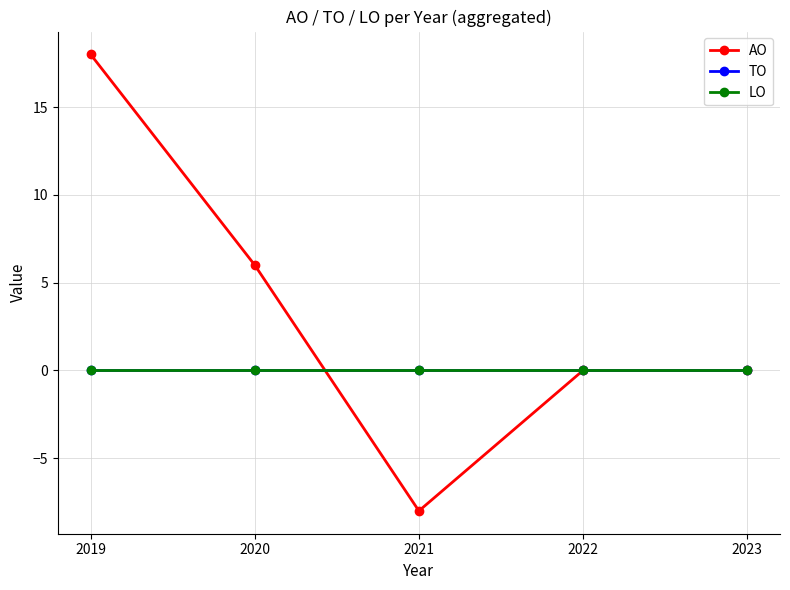

What is the total value across all series at 2021?

-8